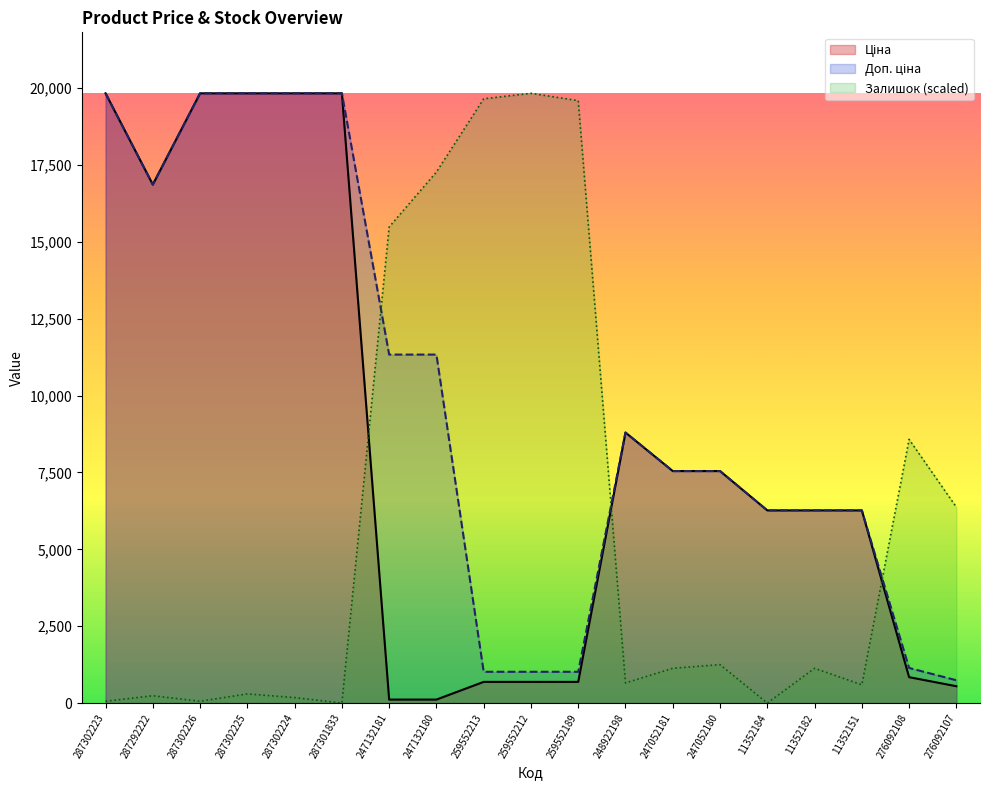

Where is the first local minimum for Доп. ціна?

287292222